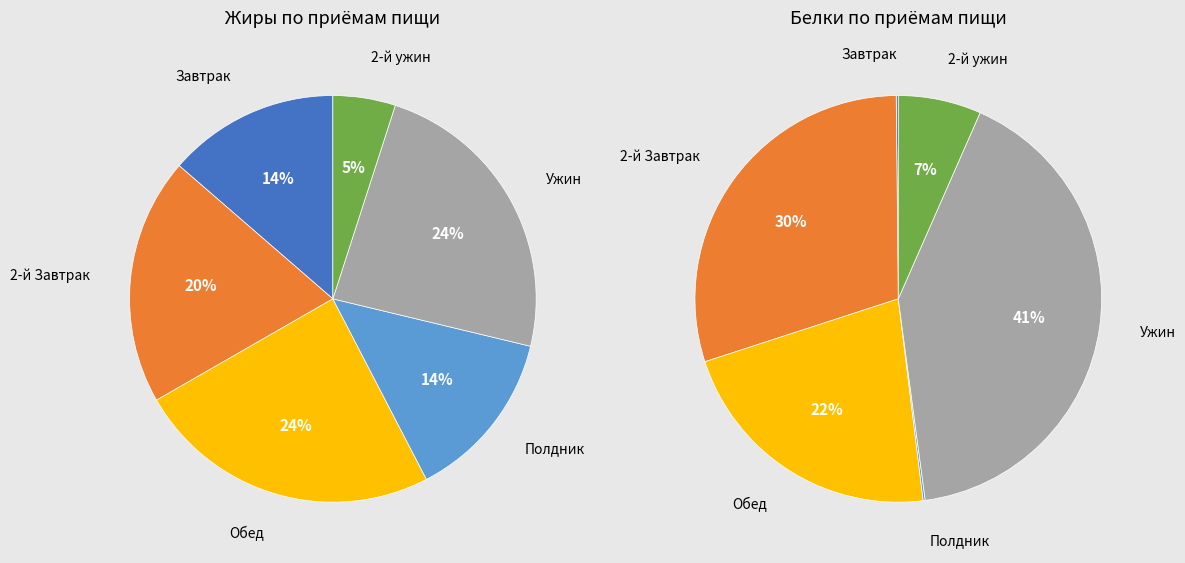

To the nearest percent, what is the combined percentage of Завтрак and 2-й Завтрак?

33%